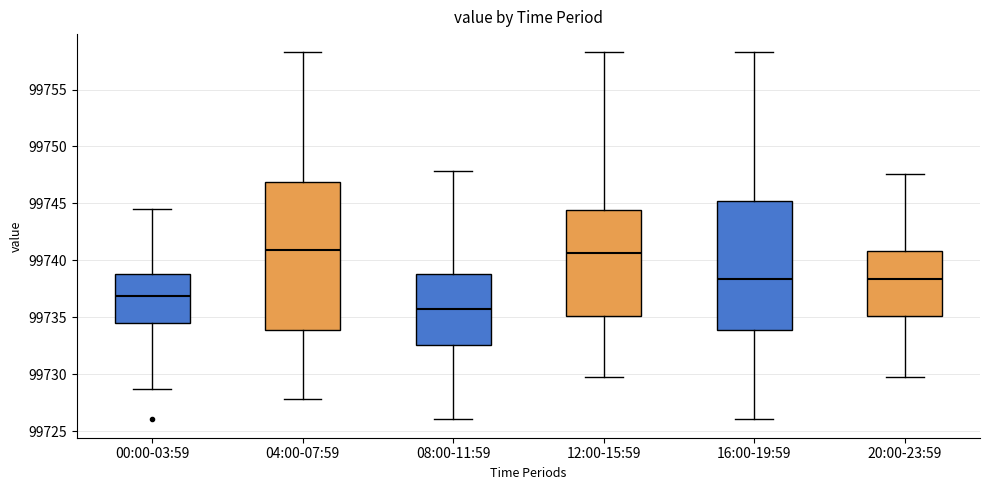

Reading left to right, transcribe this box plot: for each box, give where its median line is, the range the box spans, and where its two whiskers end, as read against the y-axis. The values are not printed on the chart, so give them approximately, as read against the axis.

00:00-03:59: median 99737.0, box 99734.5 to 99739.0, whiskers 99728.5 to 99744.5
04:00-07:59: median 99741.0, box 99734.0 to 99747.0, whiskers 99728.0 to 99758.5
08:00-11:59: median 99735.5, box 99732.5 to 99739.0, whiskers 99726.0 to 99748.0
12:00-15:59: median 99740.5, box 99735.0 to 99744.5, whiskers 99730.0 to 99758.5
16:00-19:59: median 99738.5, box 99734.0 to 99745.0, whiskers 99726.0 to 99758.5
20:00-23:59: median 99738.5, box 99735.0 to 99741.0, whiskers 99730.0 to 99747.5